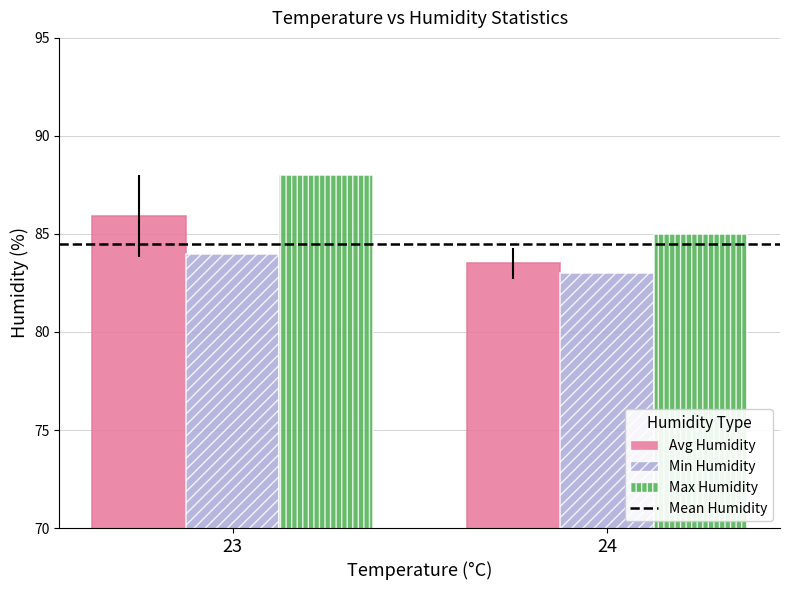

Is it true that Max Humidity equals 134.4 at 23?

False